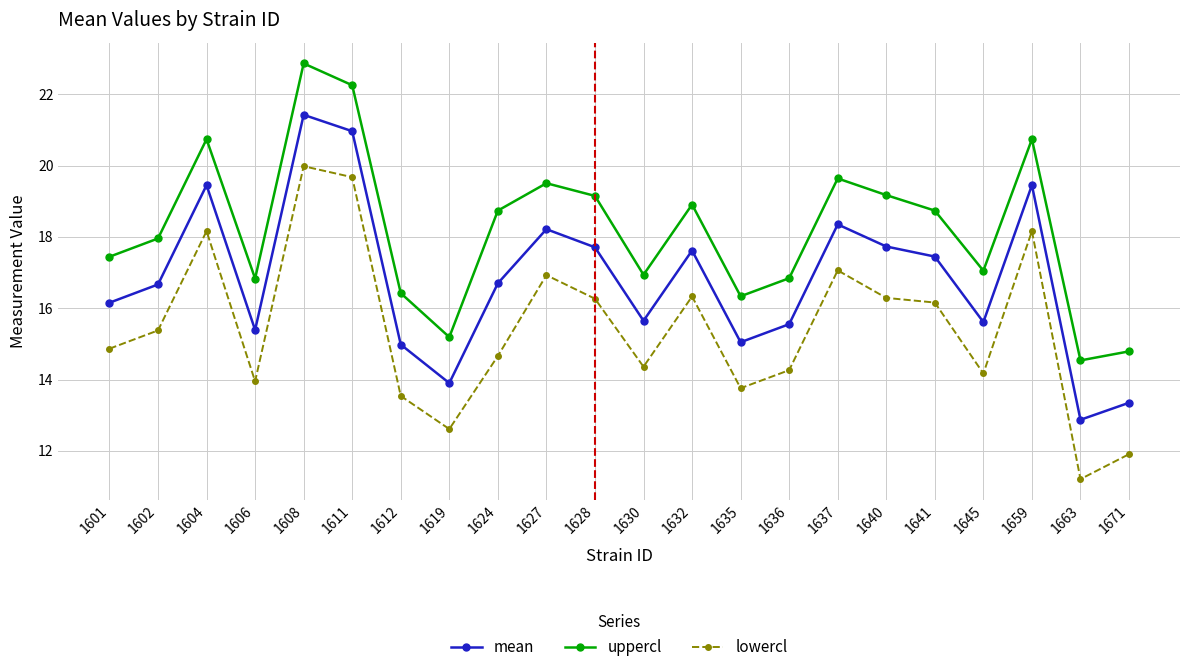

What is the difference between the highest and lowest values at 1645?

2.9